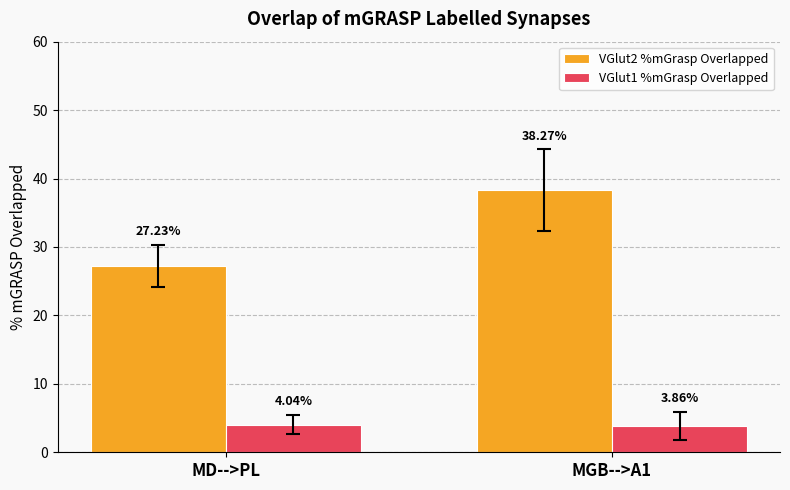

List the labels in order of VGlut2 %mGrasp Overlapped value, largest first.

MGB-->A1, MD-->PL